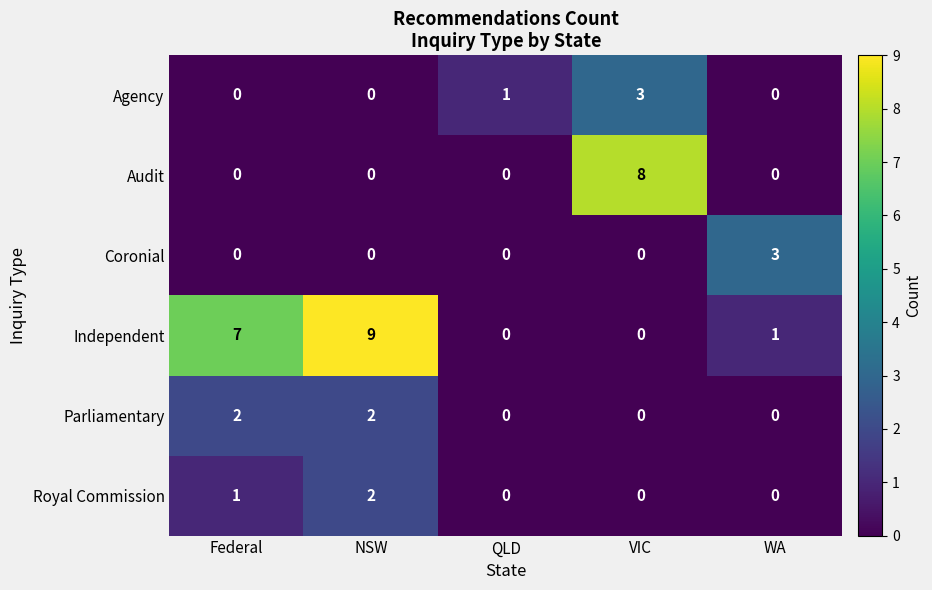

The value of Audit at VIC is 8. True or false?

True